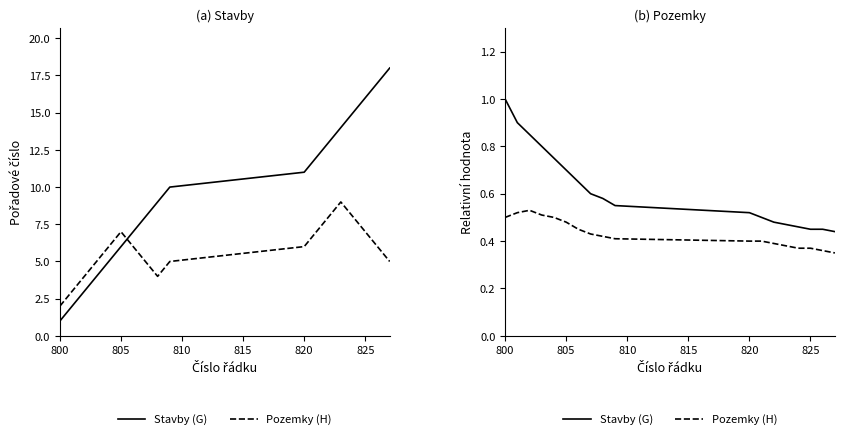

List the series in order of their overall mean, highest first.

Stavby (G), Pozemky (H)